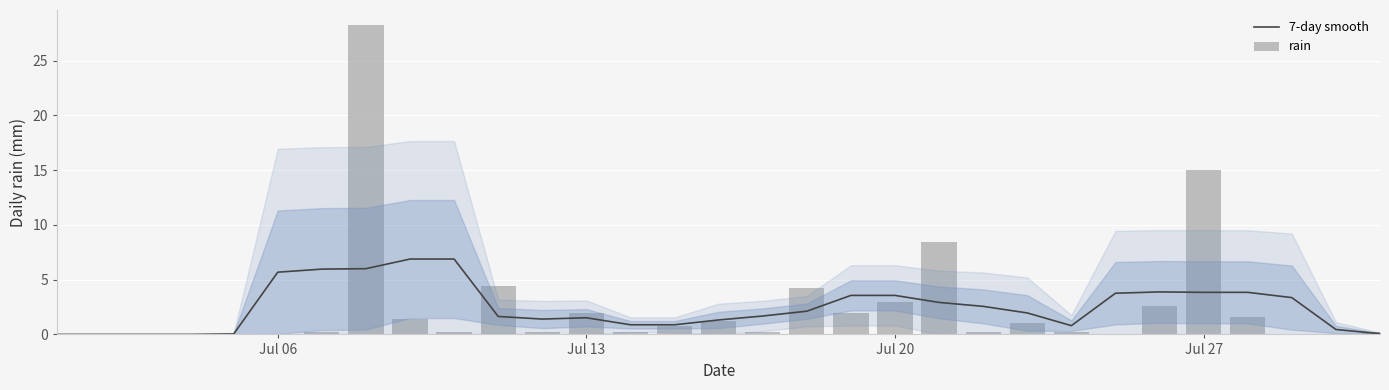

How many groups of bars are there?

31